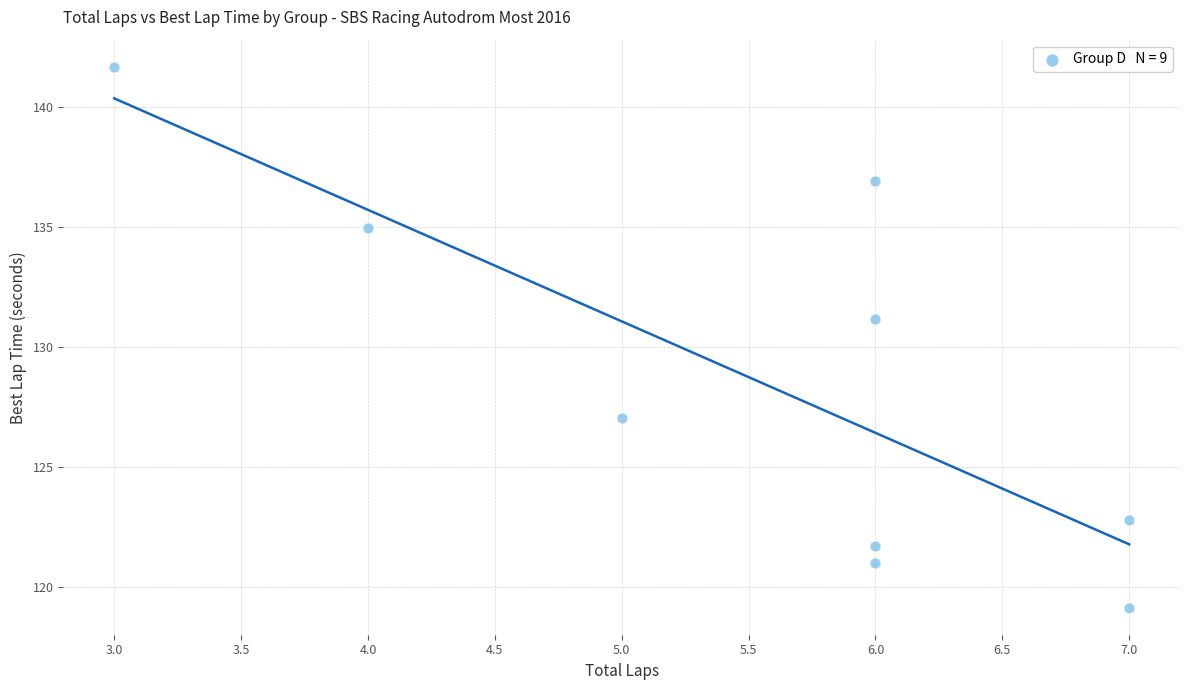

What Y value in the scatter plot is closest to 130?

131.2